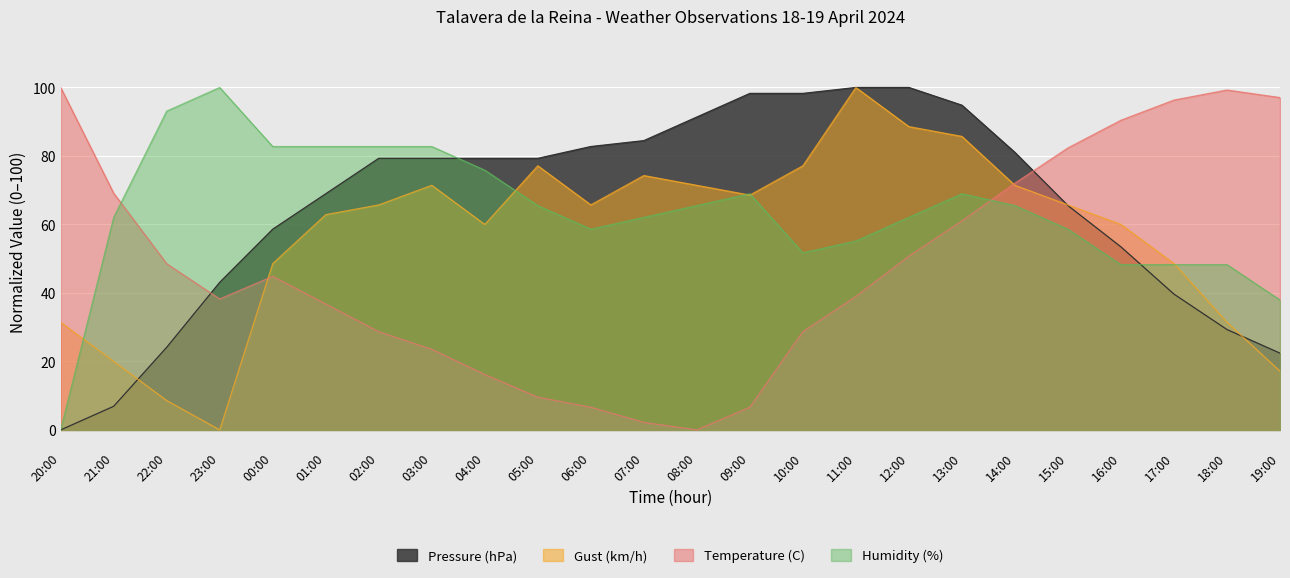

Which series ends up on top after the final intersection of Temperature (C) and Humidity (%)?

Temperature (C)